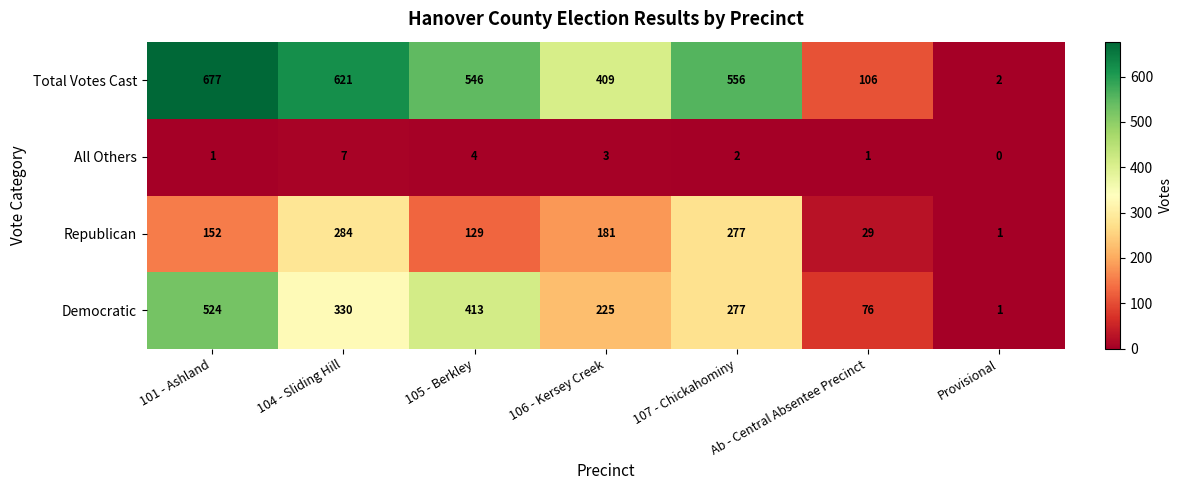

At which label is All Others closest to 3?

106 - Kersey Creek